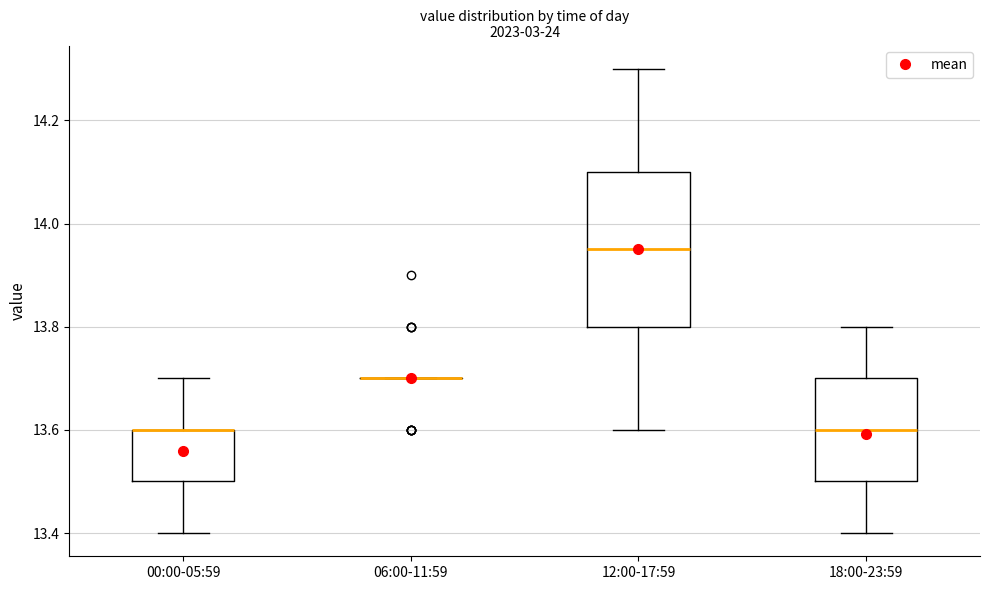

Which box is the tallest, from its lower edge to its upper edge?

12:00-17:59